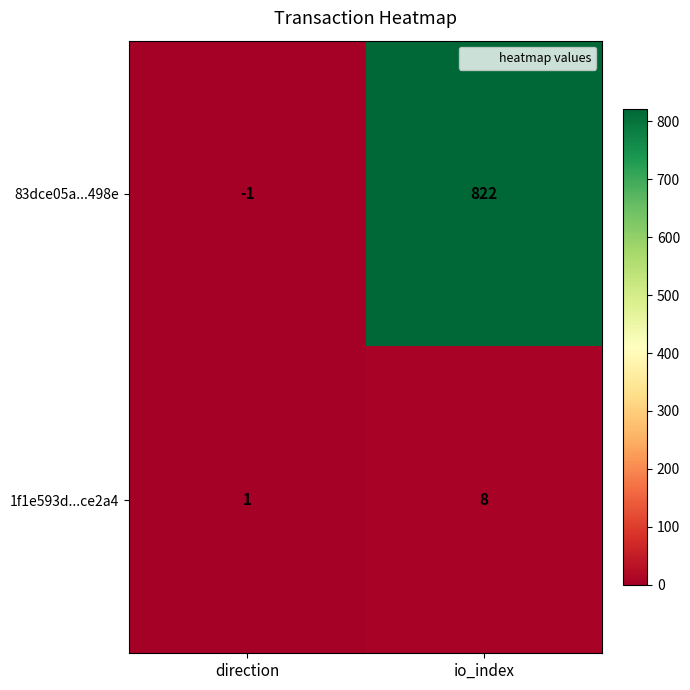

Which series has the largest total across all categories?

83dce05a...498e